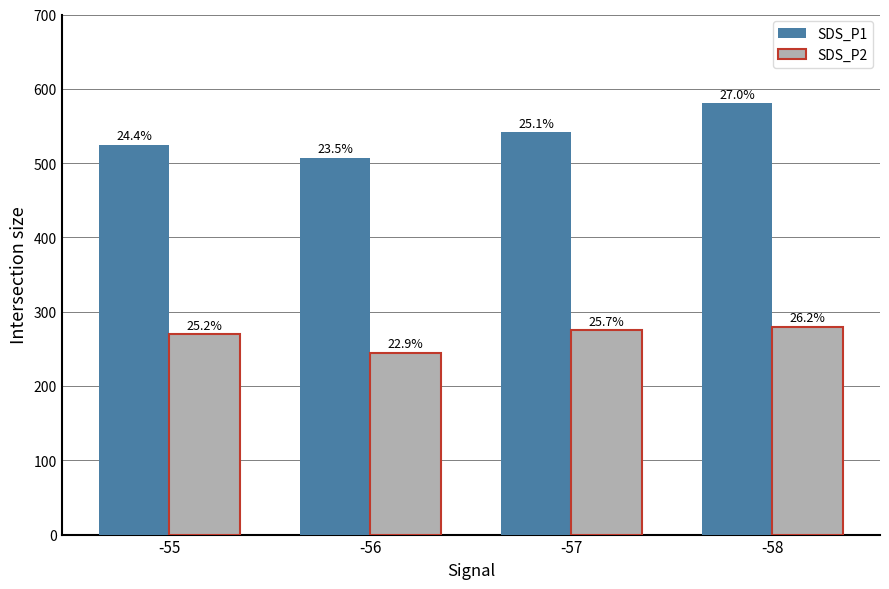

What are all the series names shown in the legend?

SDS_P1, SDS_P2